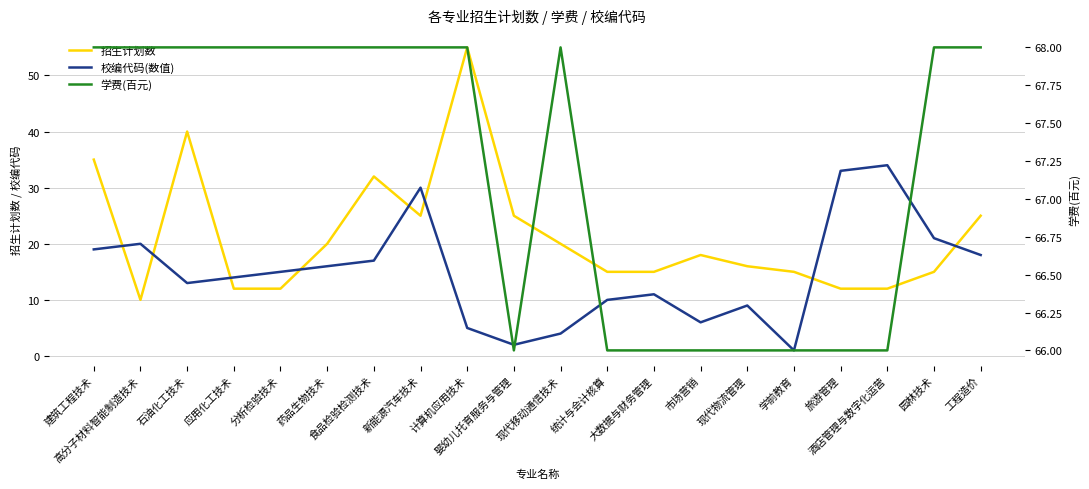

Where is 学费(百元) nearest to the value 67?

建筑工程技术